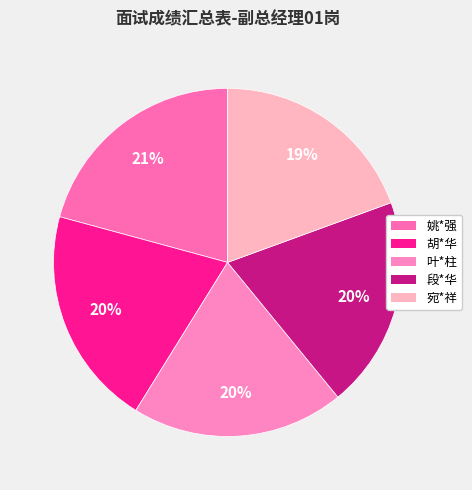

What portion of the pie excludes 宛*祥?

80.6%